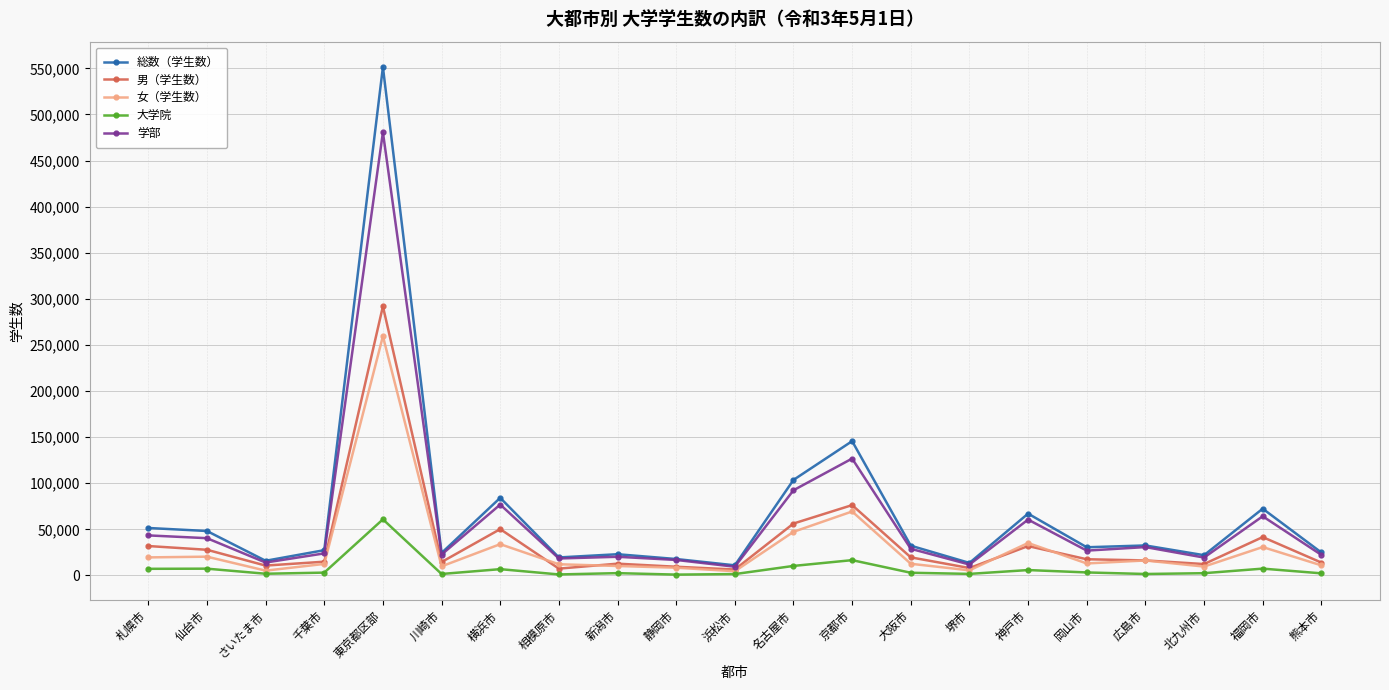

Where does the 学部 series first go above 26930?

札幌市